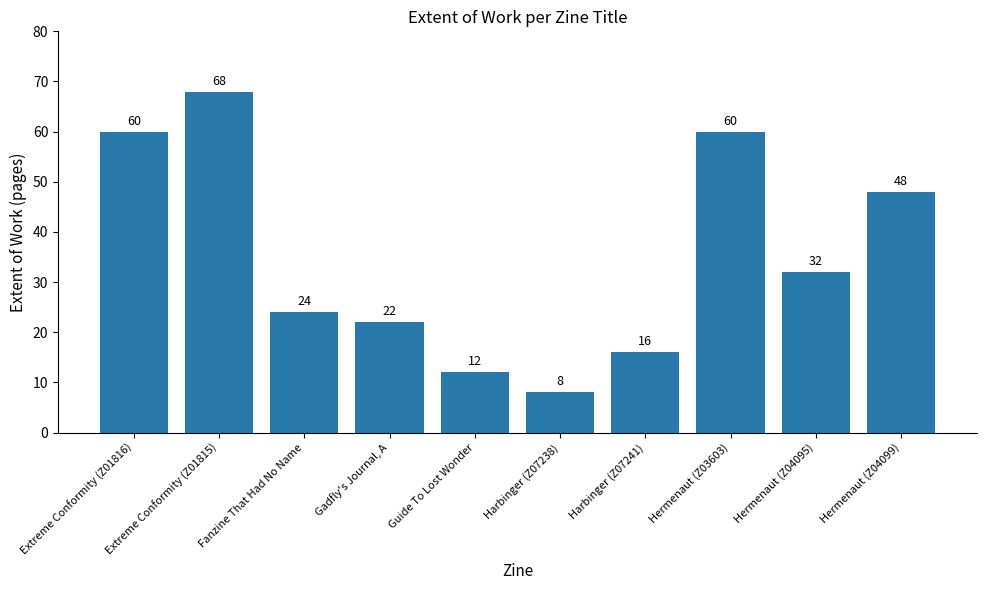

The chart shows a value of 32 at Hermenaut (Z04095). True or false?

True